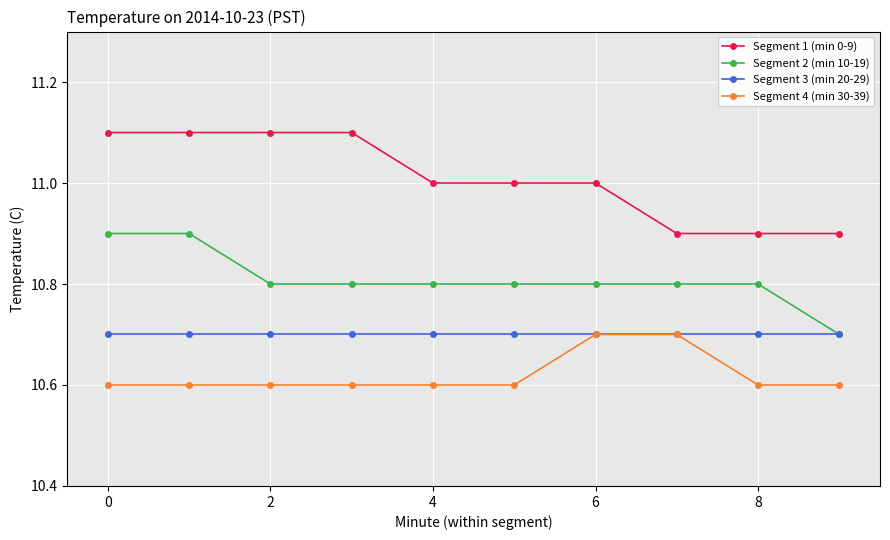

True or false: Segment 1 (min 0-9) and Segment 4 (min 30-39) cross at least once.

False